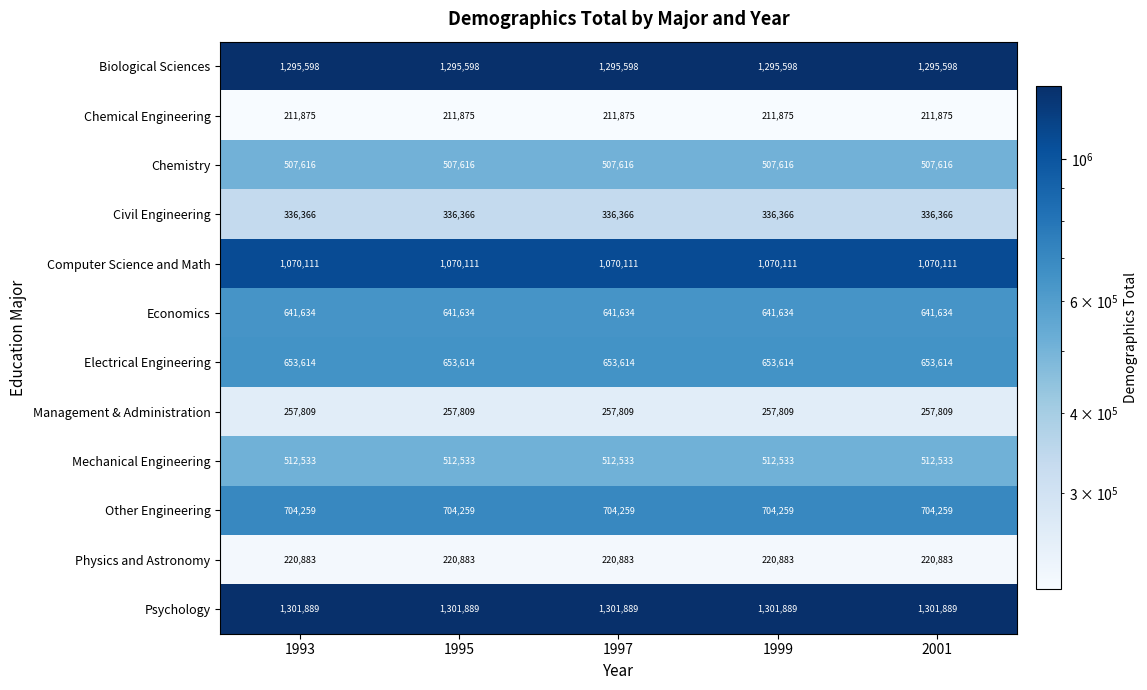

Rank the series at 1995 from lowest to highest value.

Chemical Engineering, Physics and Astronomy, Management & Administration, Civil Engineering, Chemistry, Mechanical Engineering, Economics, Electrical Engineering, Other Engineering, Computer Science and Math, Biological Sciences, Psychology